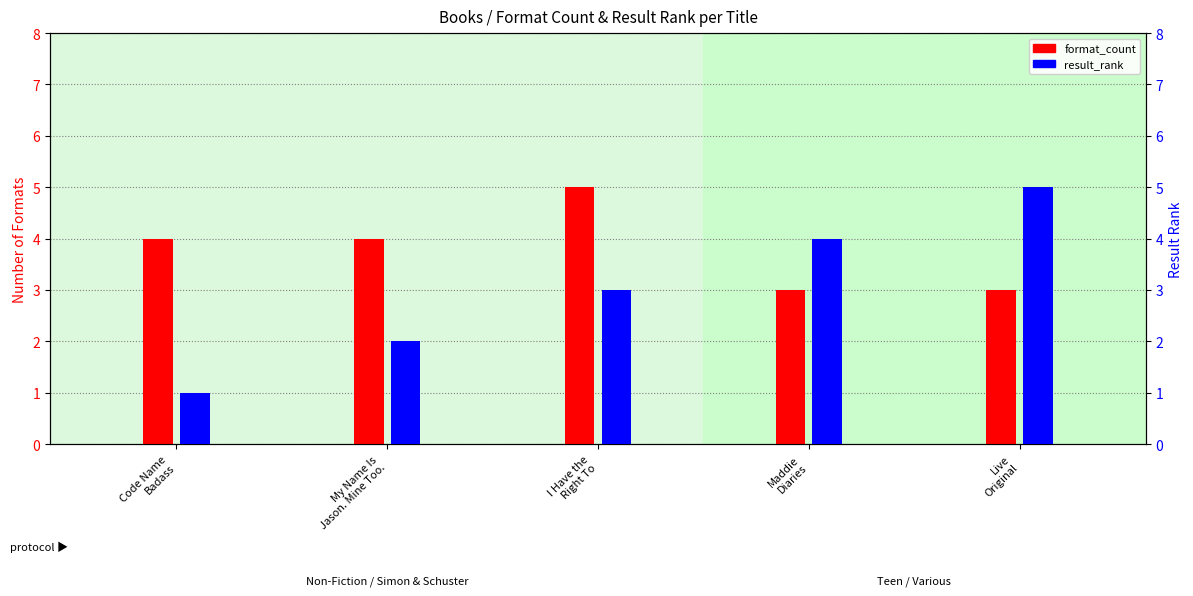

How many groups of bars are there?

5